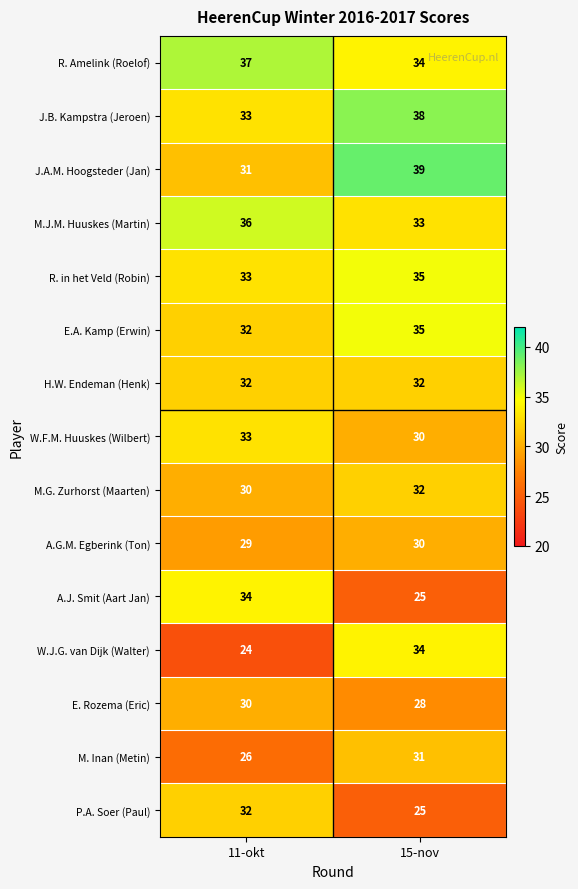

Reading right to left, list all the values displayed in this chart.

R. Amelink (Roelof): 34	37
J.B. Kampstra (Jeroen): 38	33
J.A.M. Hoogsteder (Jan): 39	31
M.J.M. Huuskes (Martin): 33	36
R. in het Veld (Robin): 35	33
E.A. Kamp (Erwin): 35	32
H.W. Endeman (Henk): 32	32
W.F.M. Huuskes (Wilbert): 30	33
M.G. Zurhorst (Maarten): 32	30
A.G.M. Egberink (Ton): 30	29
A.J. Smit (Aart Jan): 25	34
W.J.G. van Dijk (Walter): 34	24
E. Rozema (Eric): 28	30
M. Inan (Metin): 31	26
P.A. Soer (Paul): 25	32